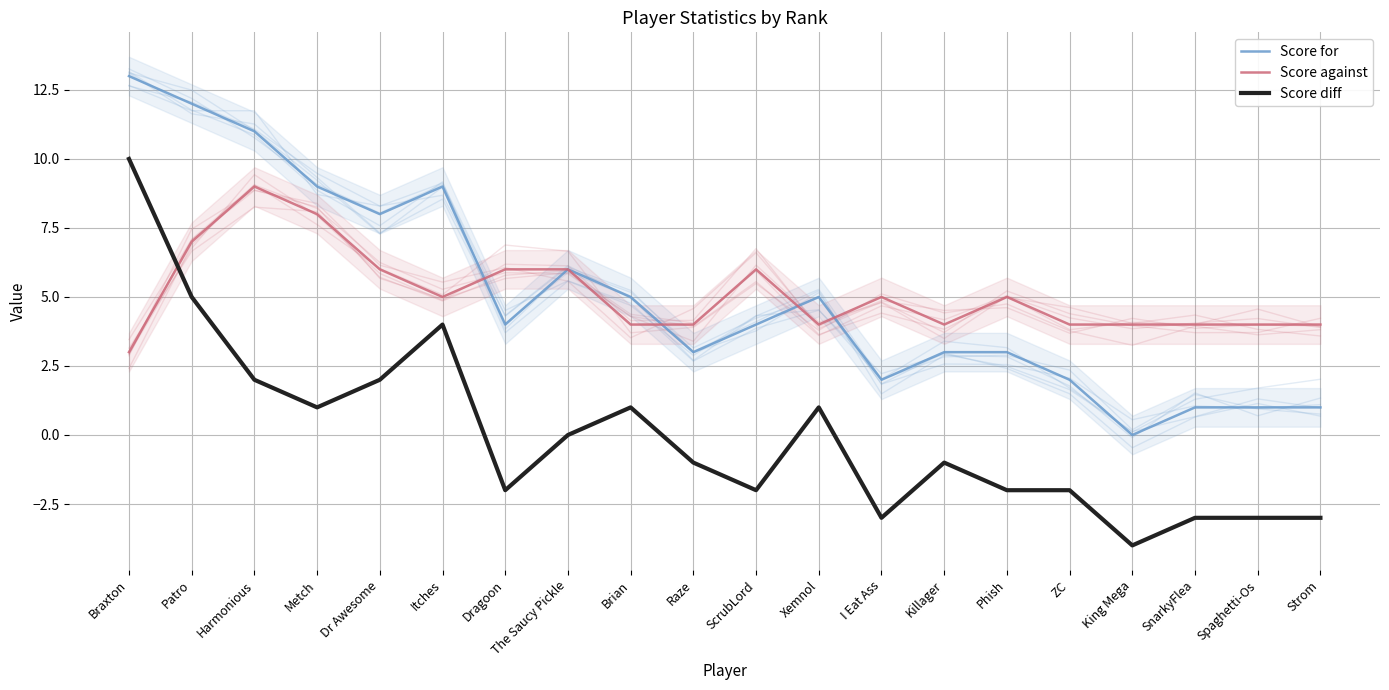

Is it true that Score against equals 2 at Killager?

False